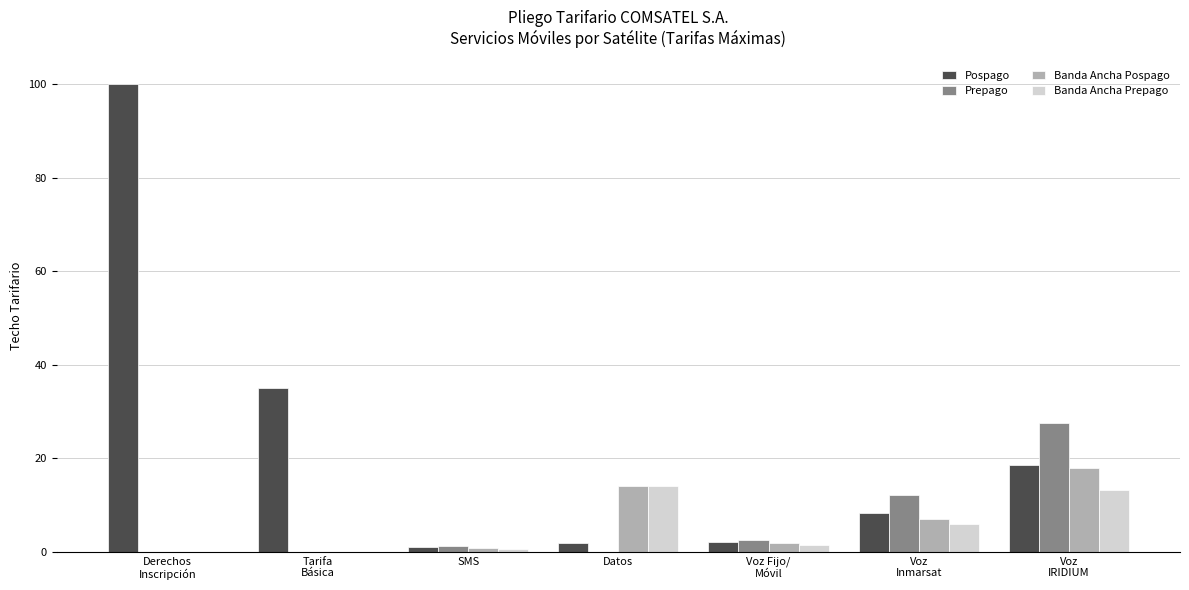

What is the greatest value displayed?

100.0